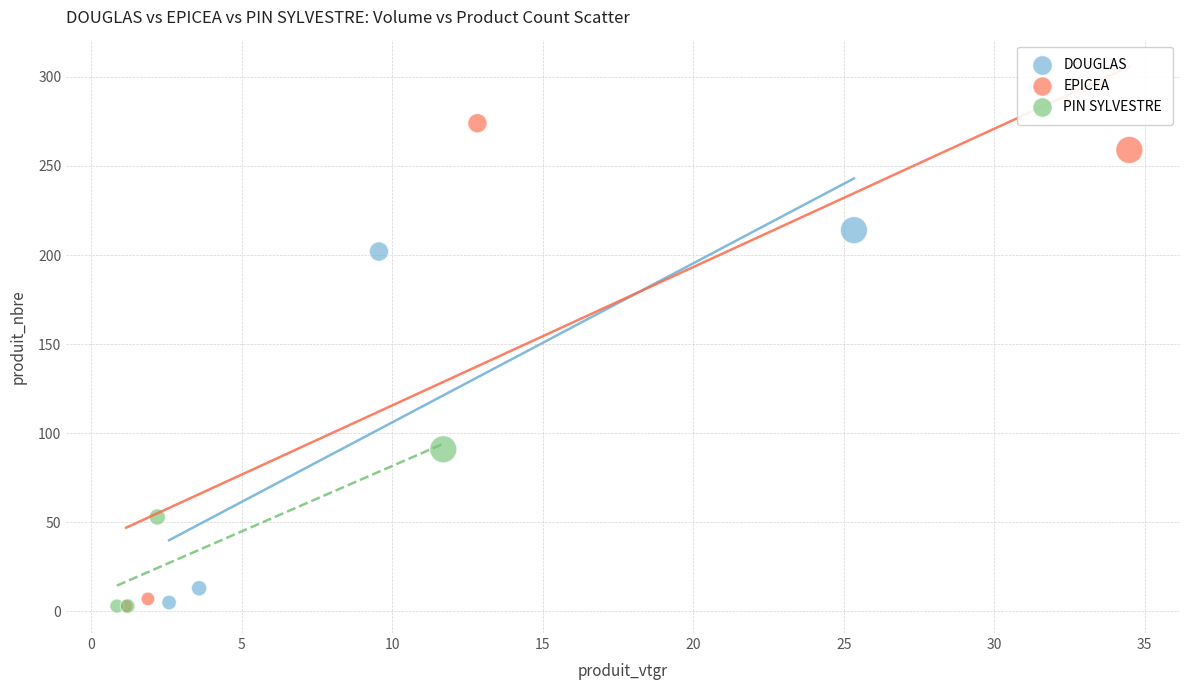

Which series has the largest Y range (max minus min)?

EPICEA